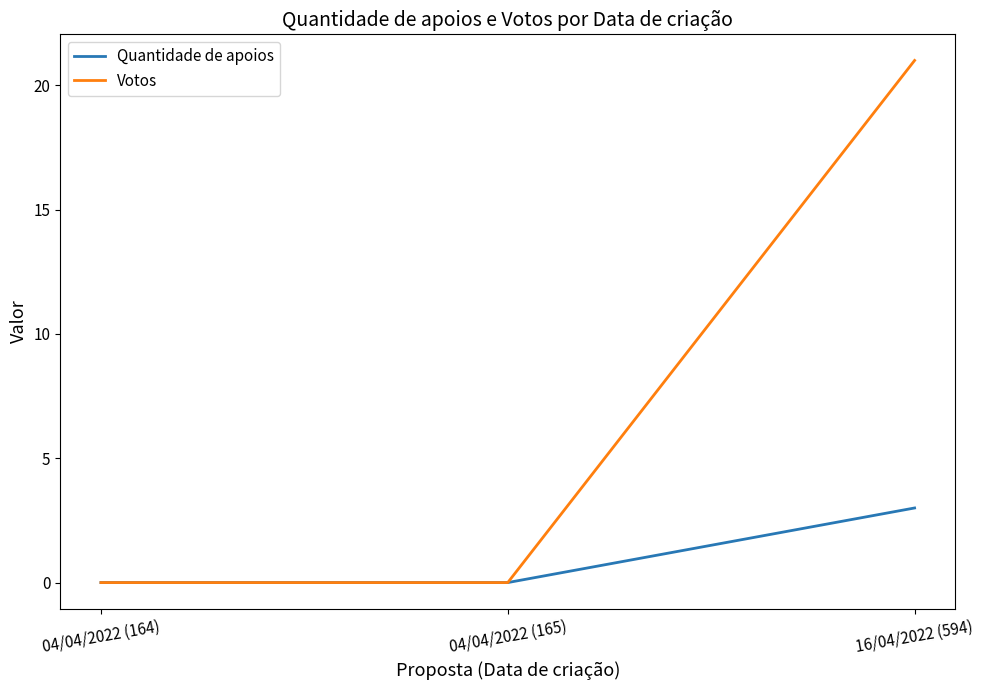

Reading left to right, extract all data points from this chart.

Quantidade de apoios: 04/04/2022 (164)=0	04/04/2022 (165)=0	16/04/2022 (594)=3
Votos: 04/04/2022 (164)=0	04/04/2022 (165)=0	16/04/2022 (594)=21